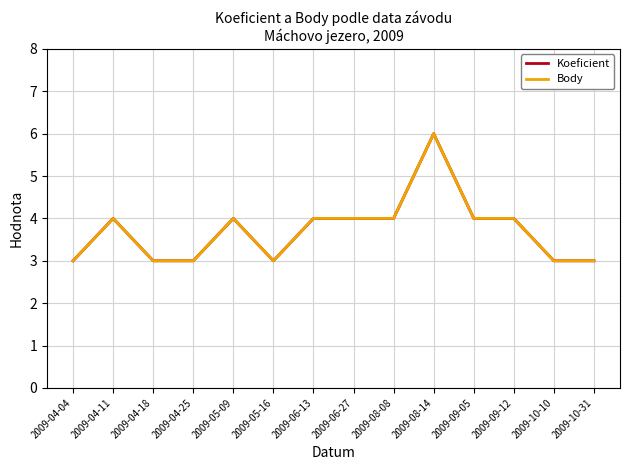

Is this an area chart (filled region under the line)?

No